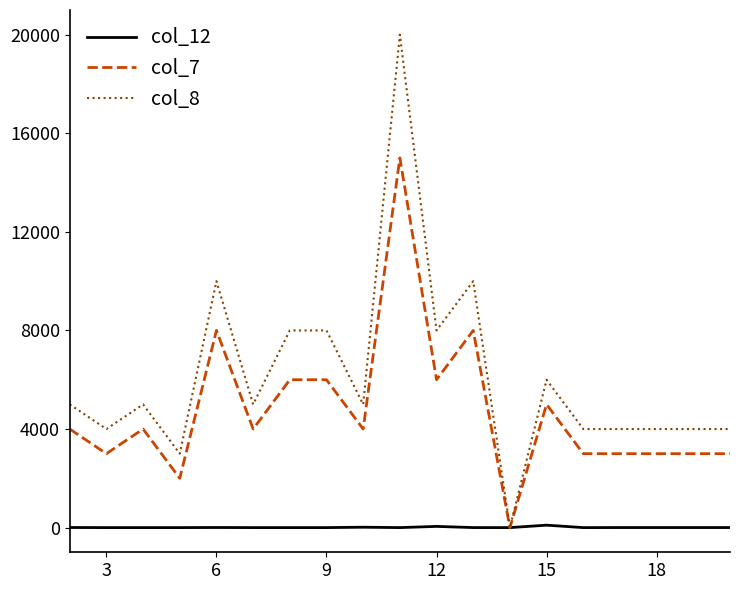

Which series ends up on top after the final intersection of col_7 and col_12?

col_7